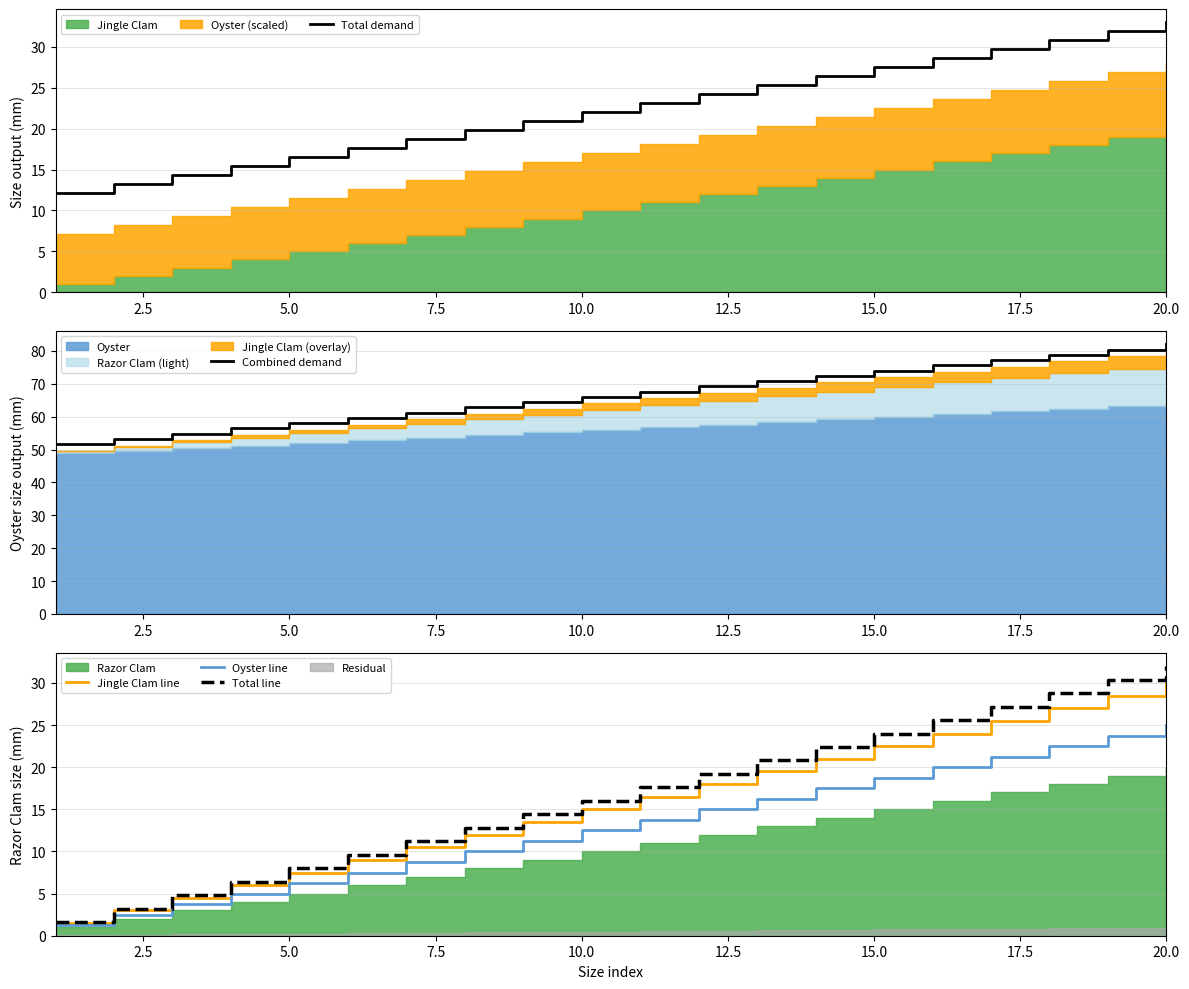

How many lines are shown in the chart?

5